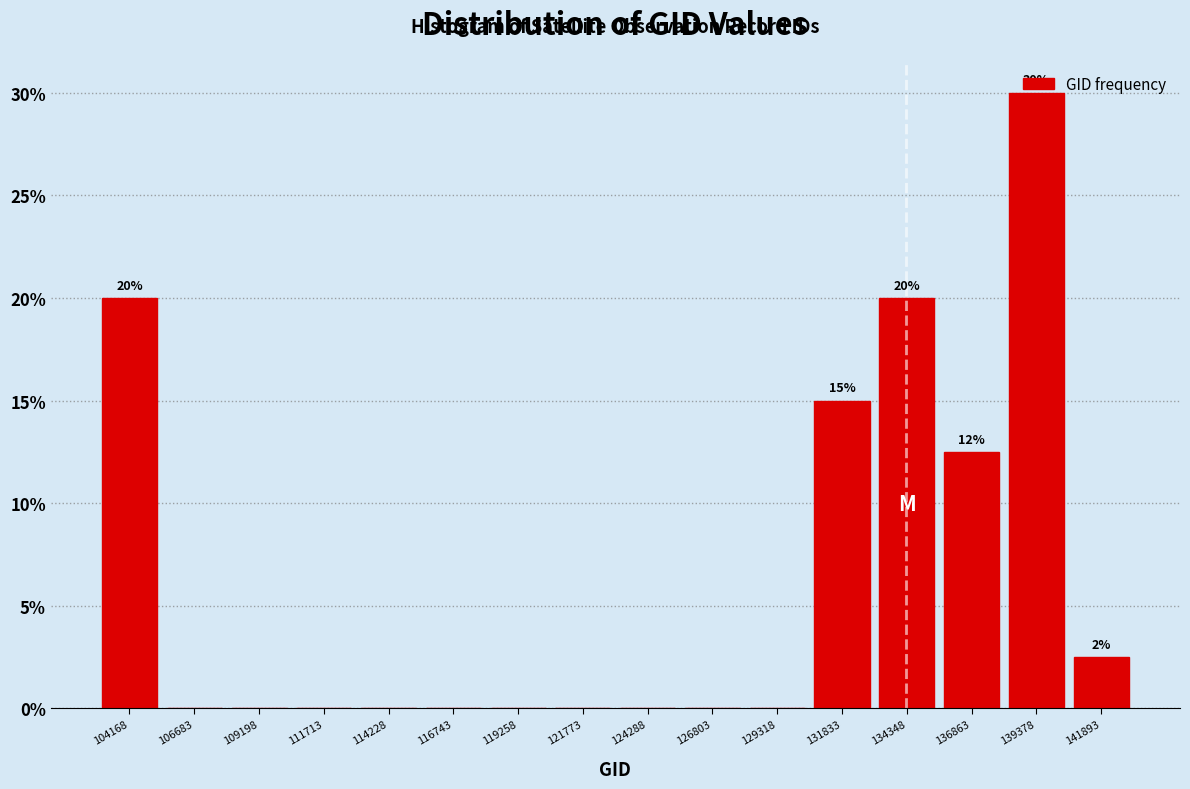

Over which range of the x-axis is the bar tallest?

138000 to 140500